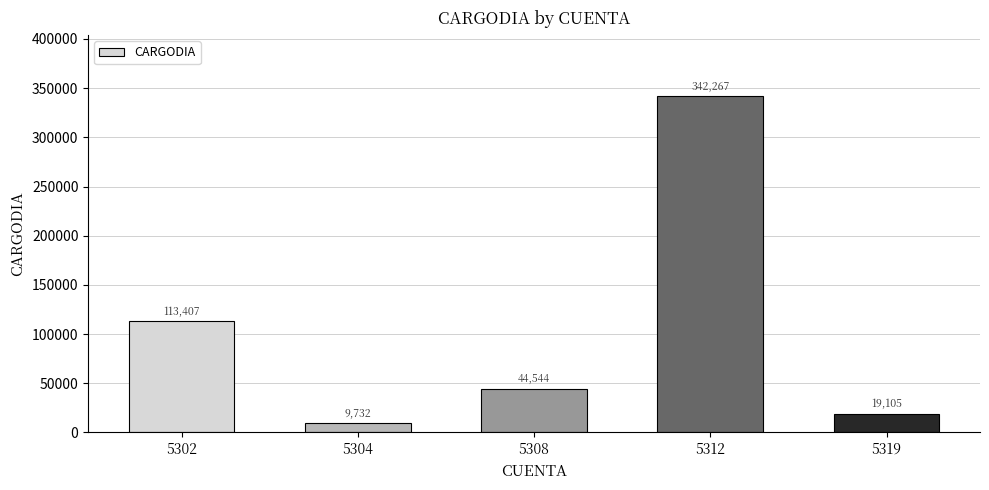

The value at 5302 is 113407.4. True or false?

True